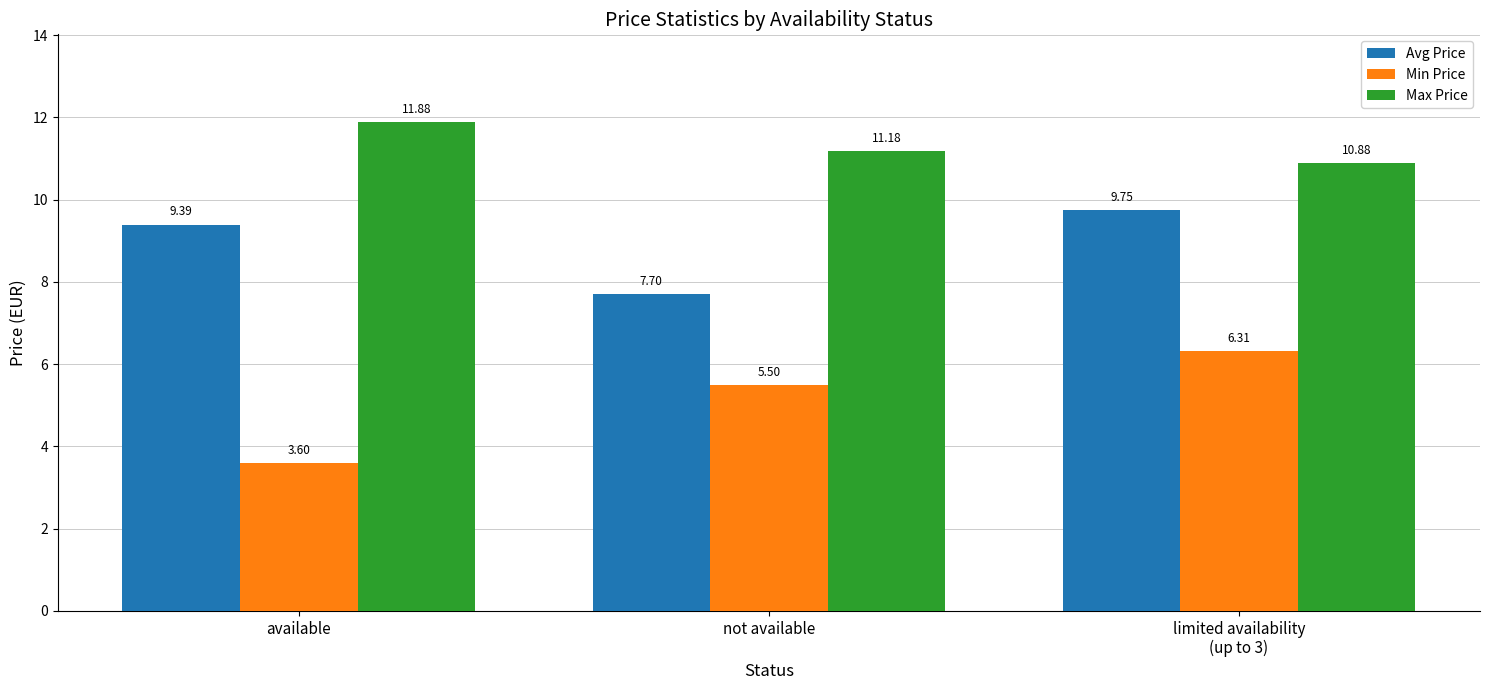

What is the average value of the Min Price series?

5.1